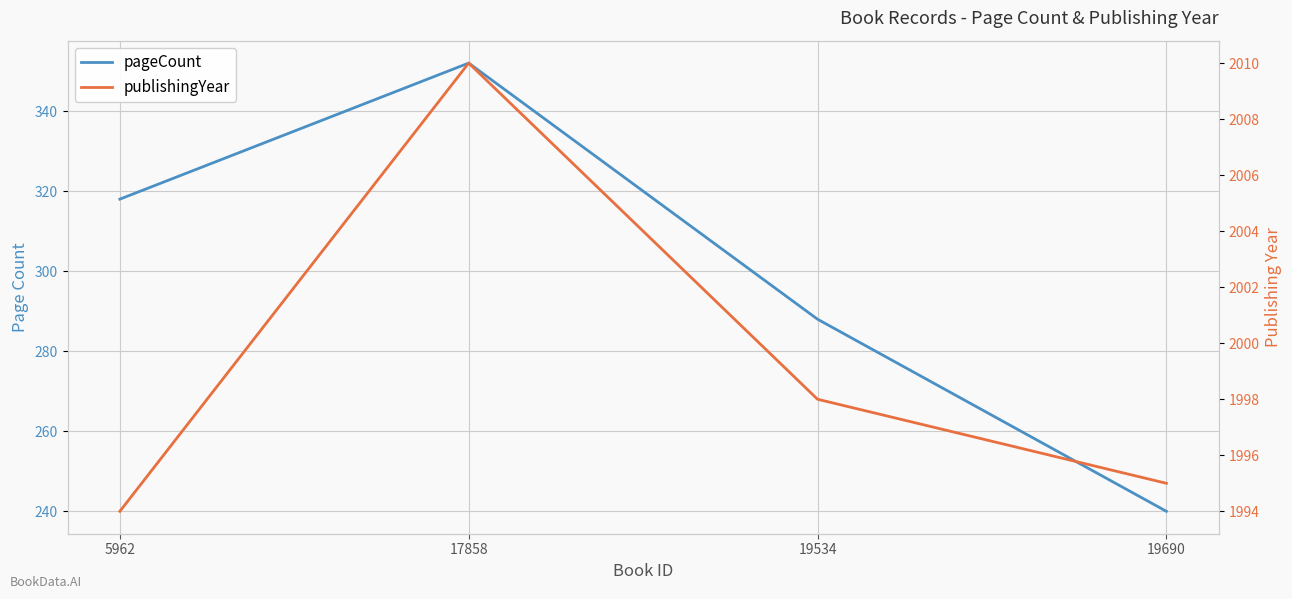

Reading right to left, what are all the values shown in this chart?

pageCount: 19690=240	19534=288	17858=352	5962=318
publishingYear: 19690=1995	19534=1998	17858=2010	5962=1994